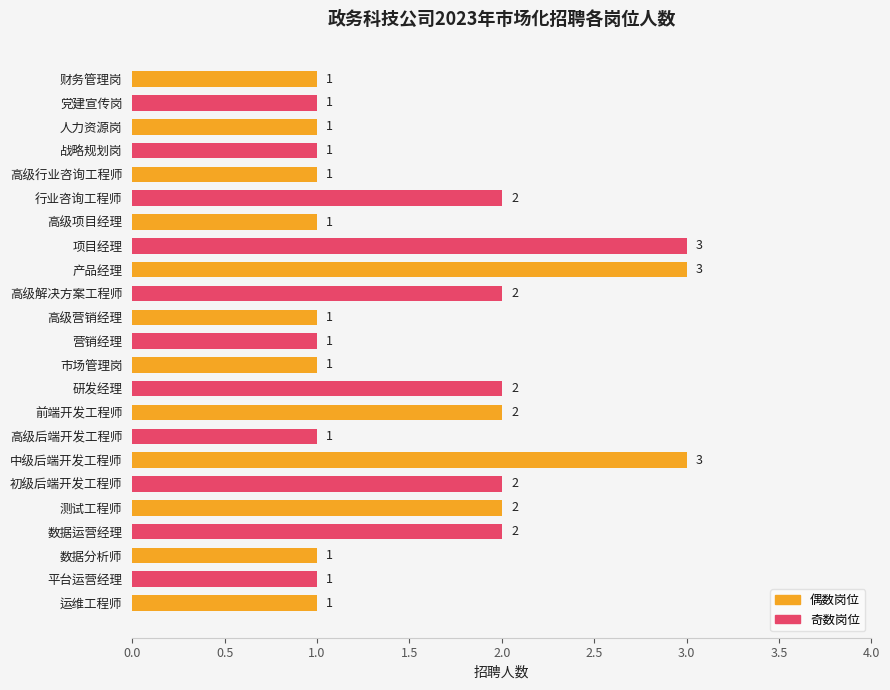

Reading top to bottom, list all the values displayed in this chart.

1	1	1	1	1	2	1	3	3	2	1	1	1	2	2	1	3	2	2	2	1	1	1